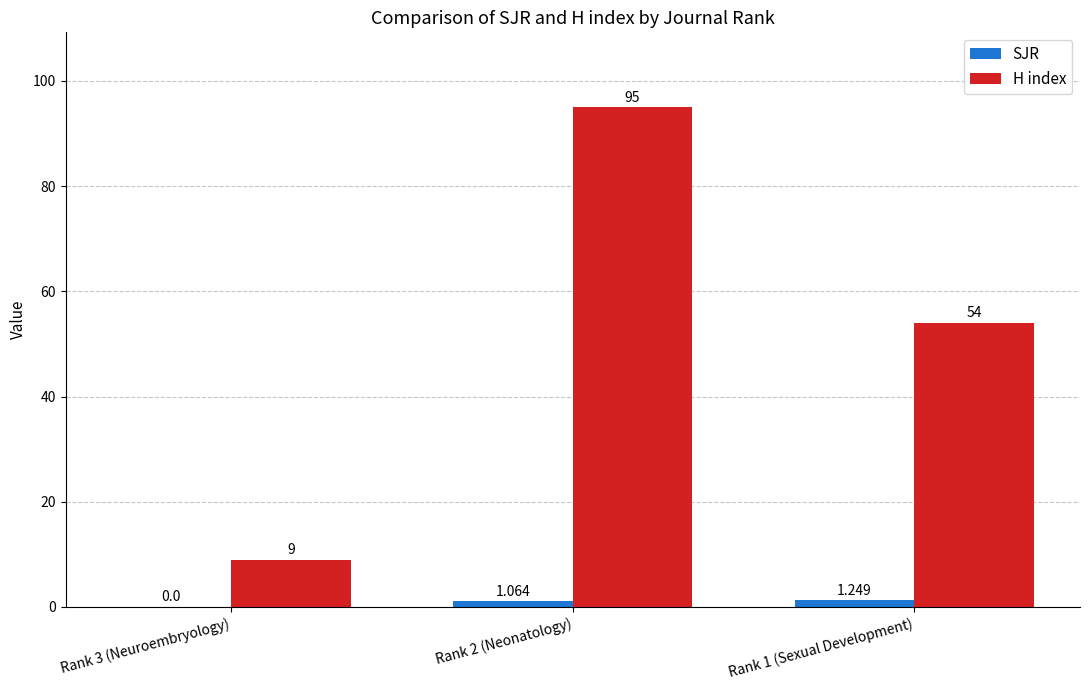

Which series has the largest total across all categories?

H index